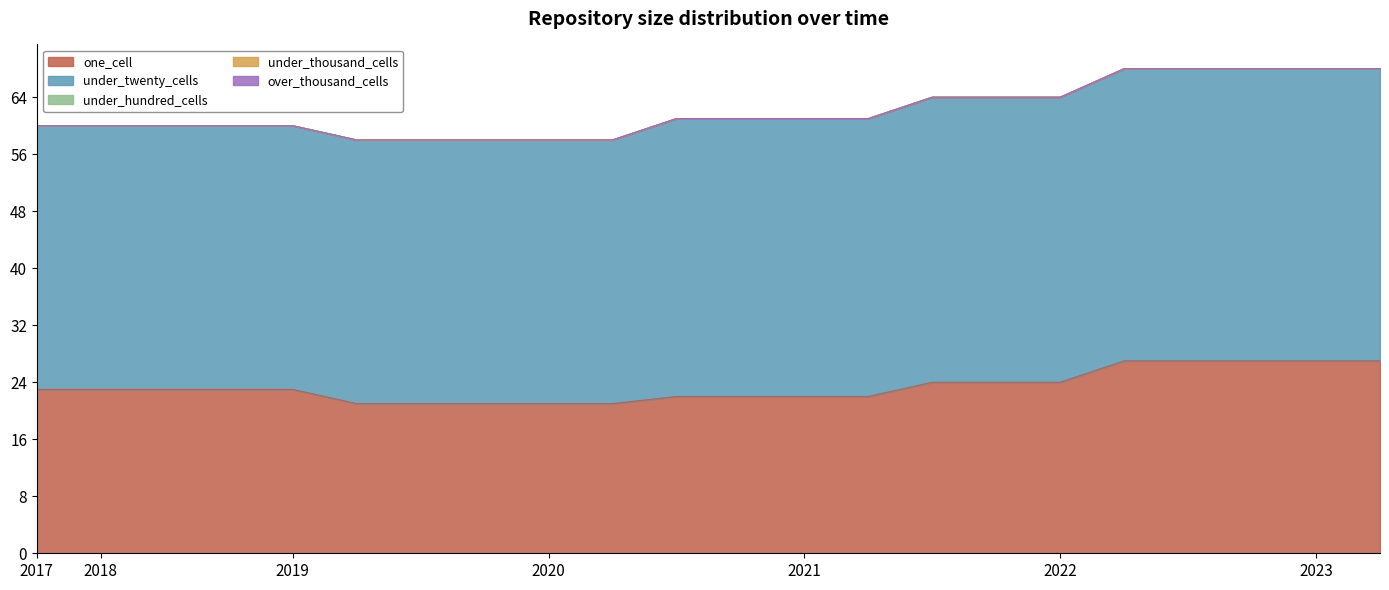

True or false: one_cell and under_hundred_cells cross at least once.

False